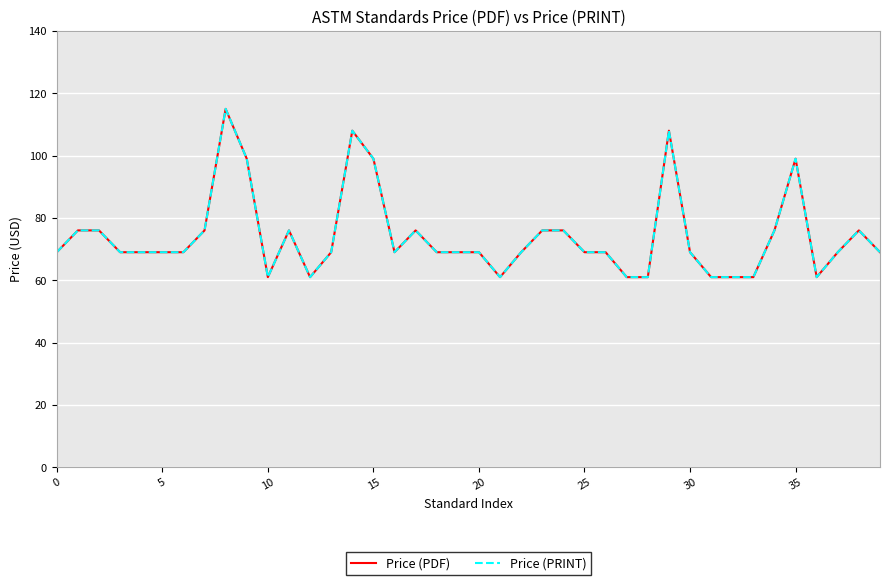

Is this an area chart (filled region under the line)?

No